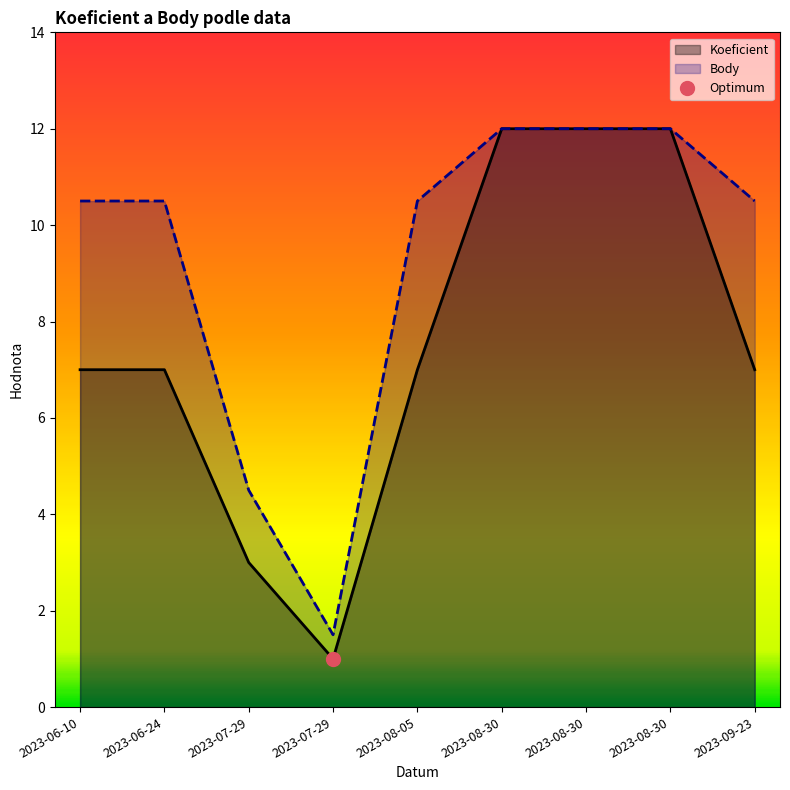

What is the difference between the Koeficient values at 2023-08-30 and 2023-08-05?

5.0